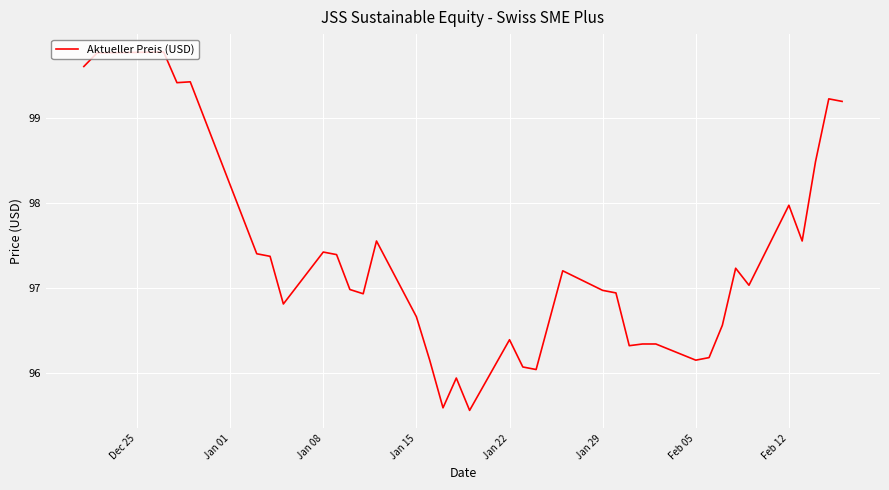

What is the difference between the maximum and minimum values?

4.2